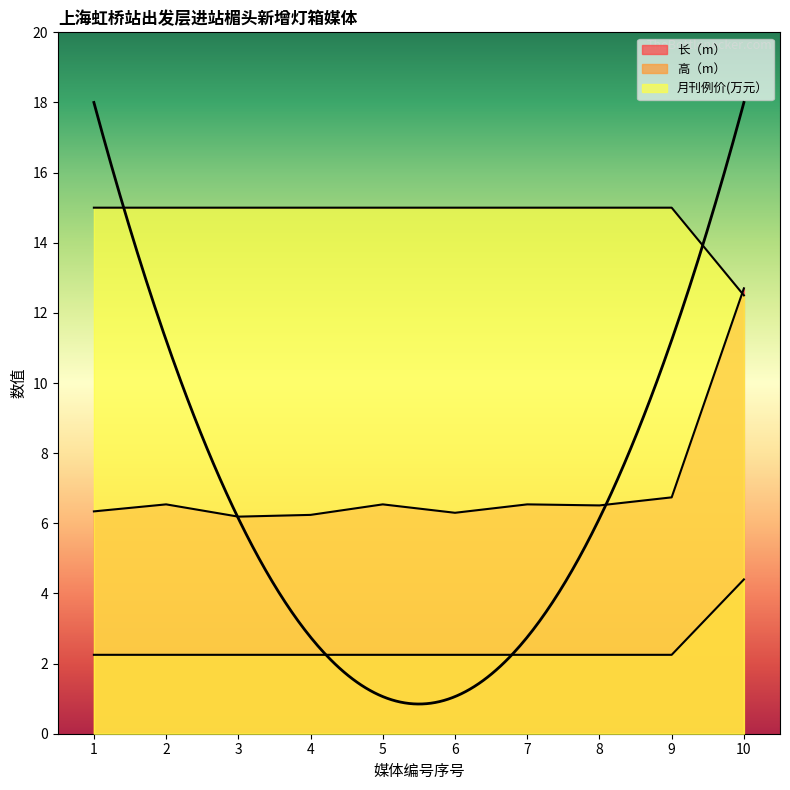

Which series has the widest spread of values?

长（m）